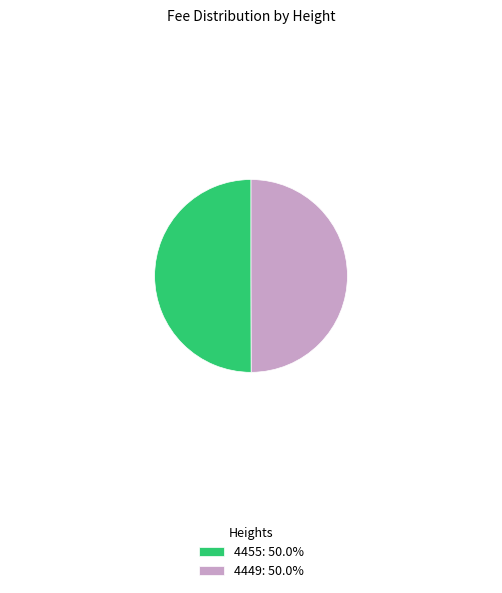

Do 4449: 50.0% and 4455: 50.0% together represent more than half of the pie?

Yes